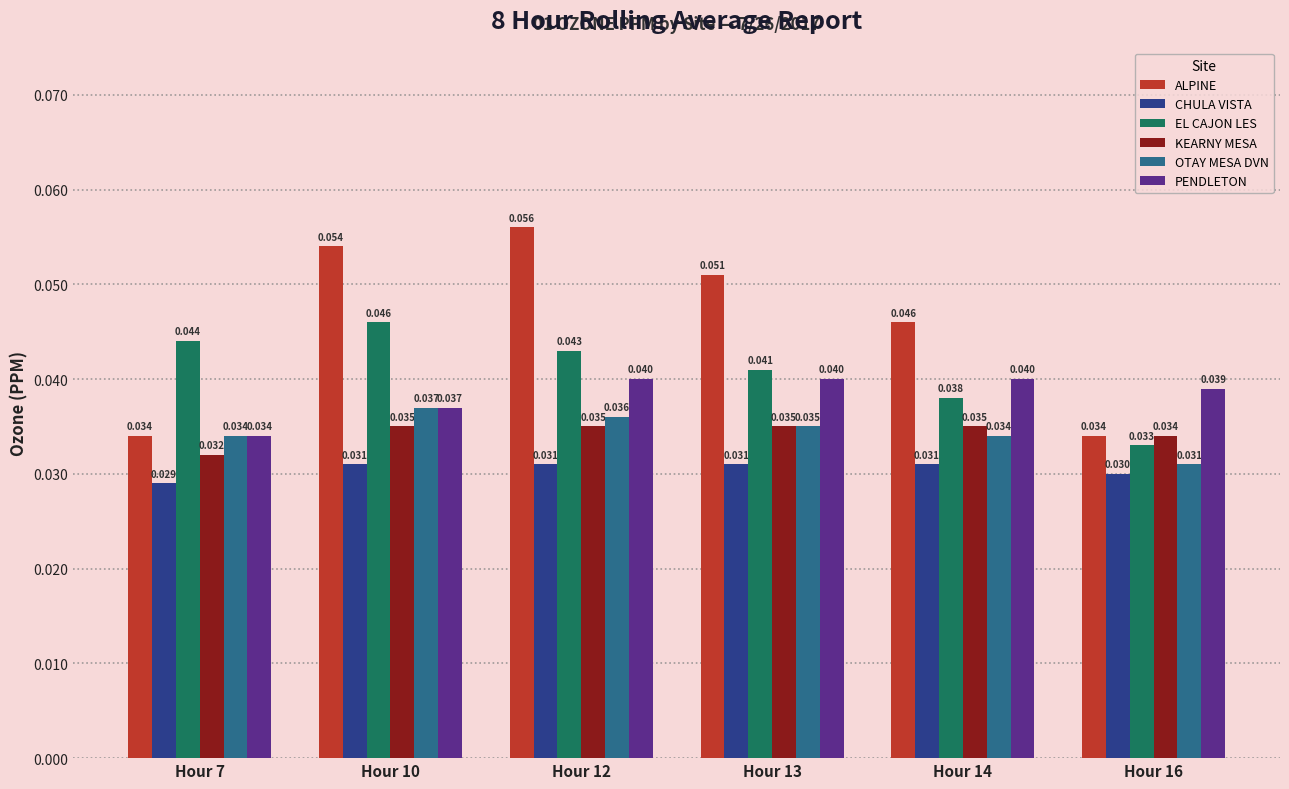

Is the value of PENDLETON at Hour 7 greater than the value of KEARNY MESA at Hour 14?

No